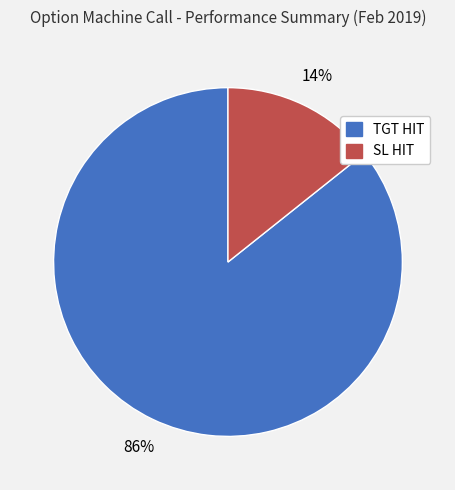

Is there a majority slice in this chart?

Yes